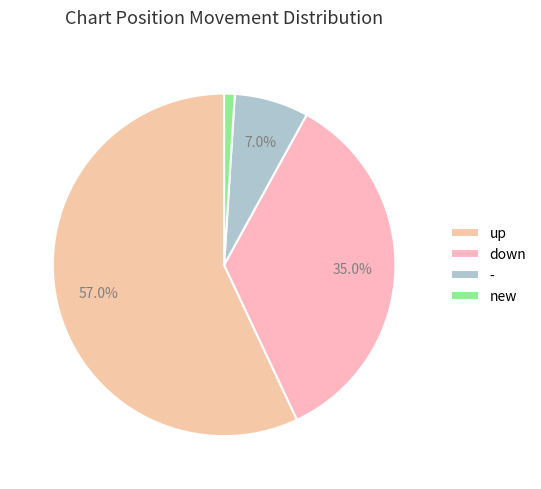

How much of the chart is everything except -?

93.0%